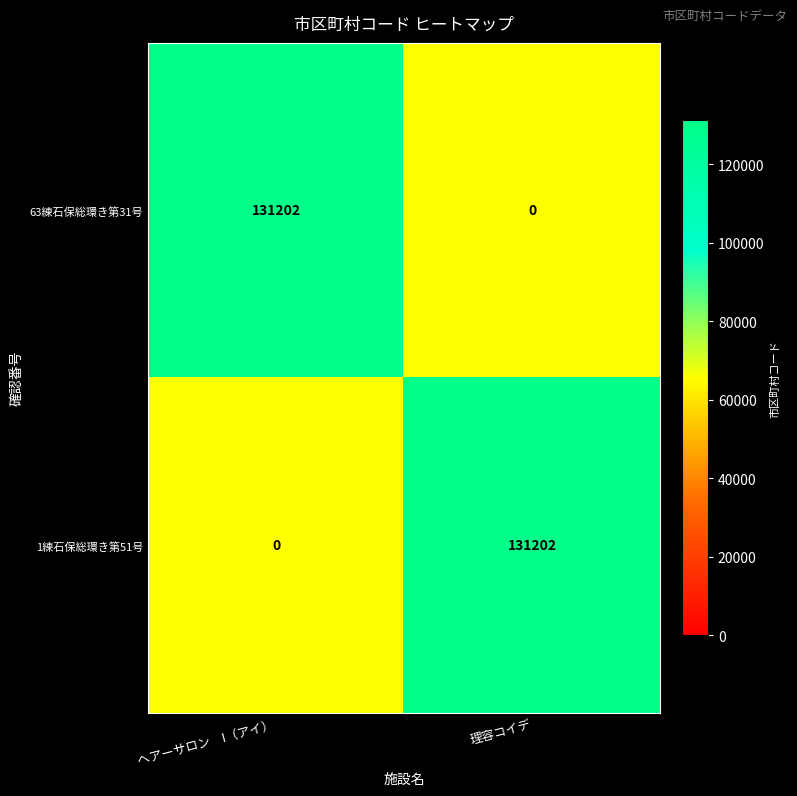

What is the difference between the highest and lowest values at 理容コイデ?

131202